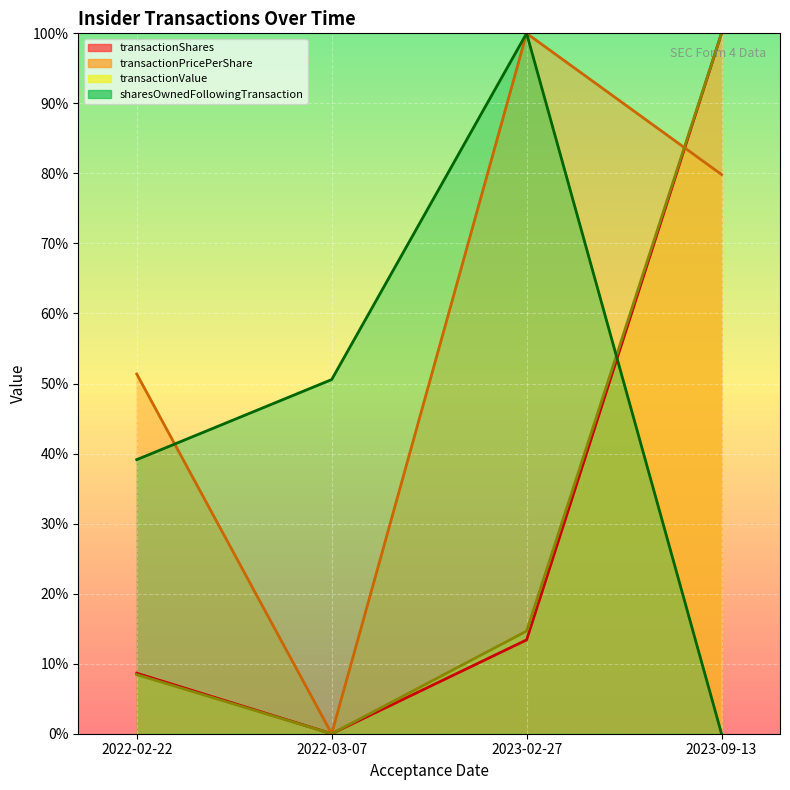

How many lines are shown in the chart?

4